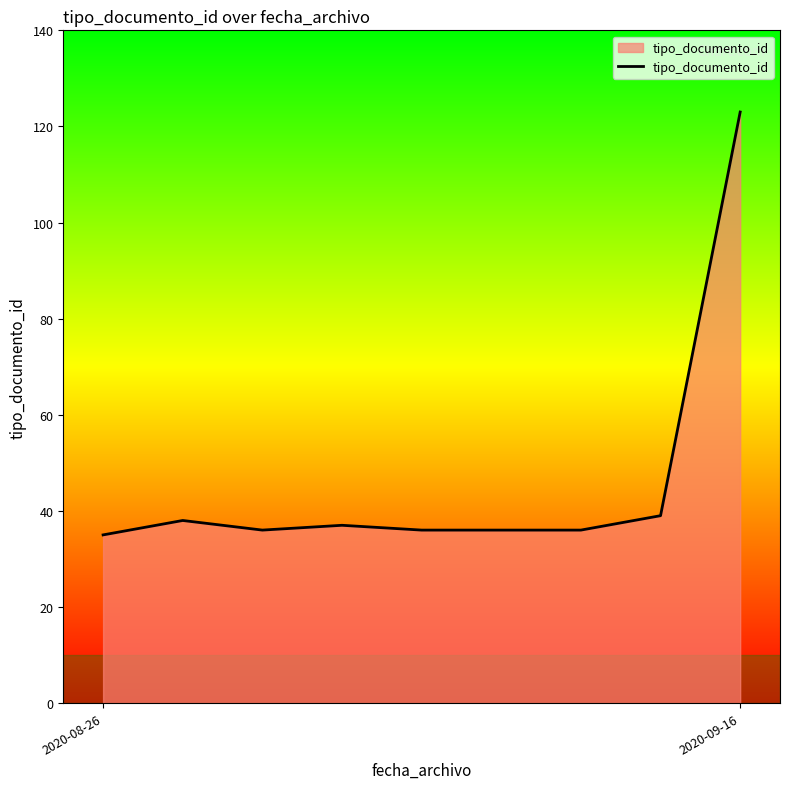

What is the difference between the maximum and minimum values?

88